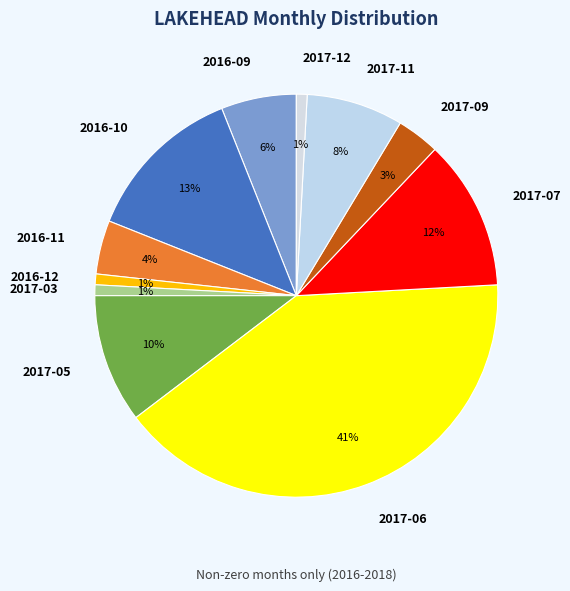

Between 2016-11 and 2017-09, which is larger?

2016-11